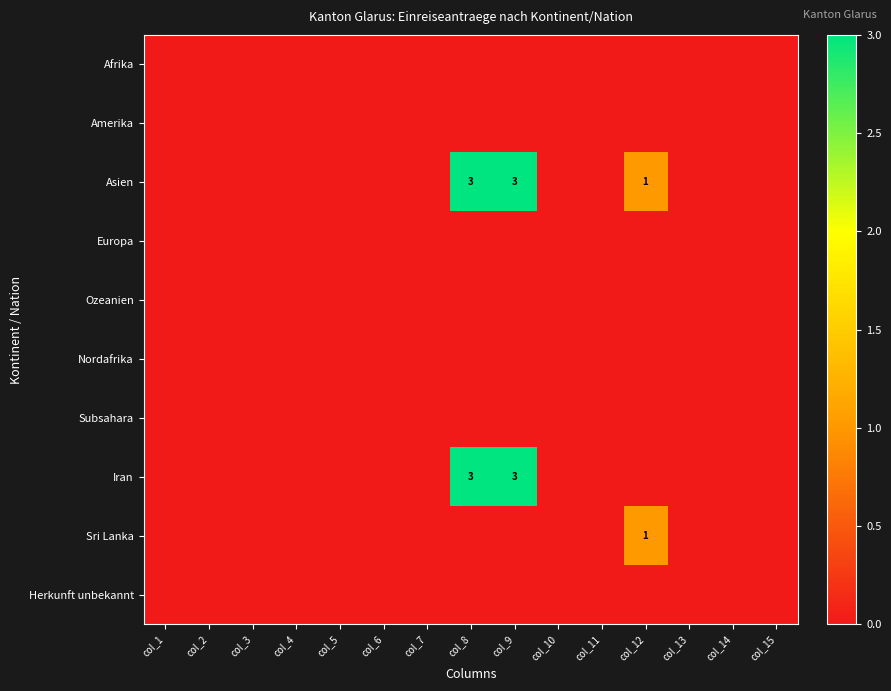

True or false: Nordafrika has a value of 0 at col_4.

True